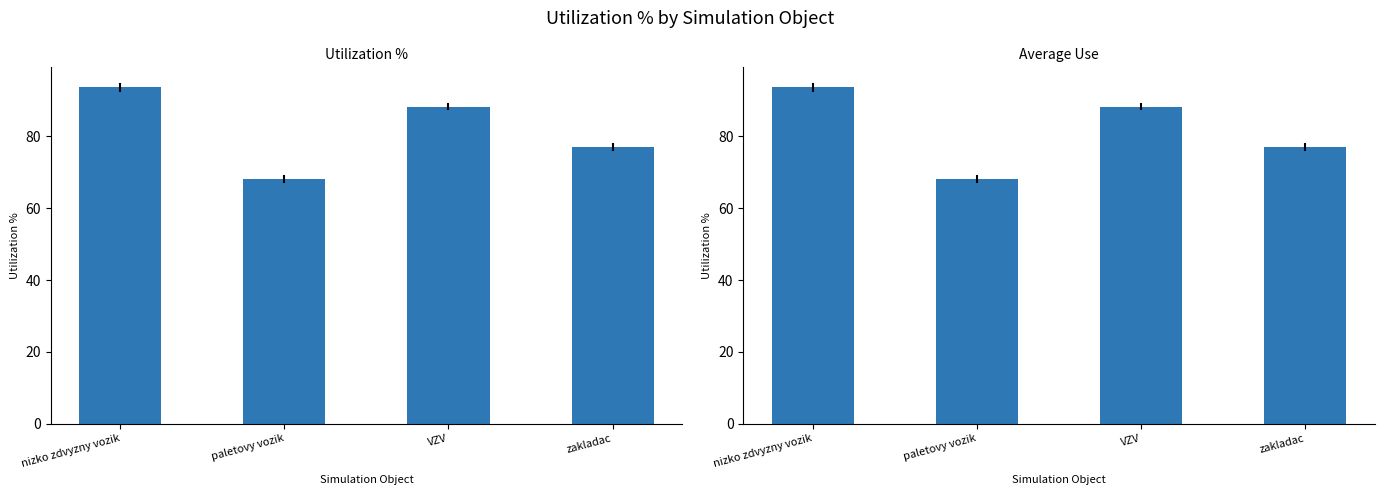

Approximately how many times larger is the value at nizko zdvyzny vozik compared to VZV?

1.1